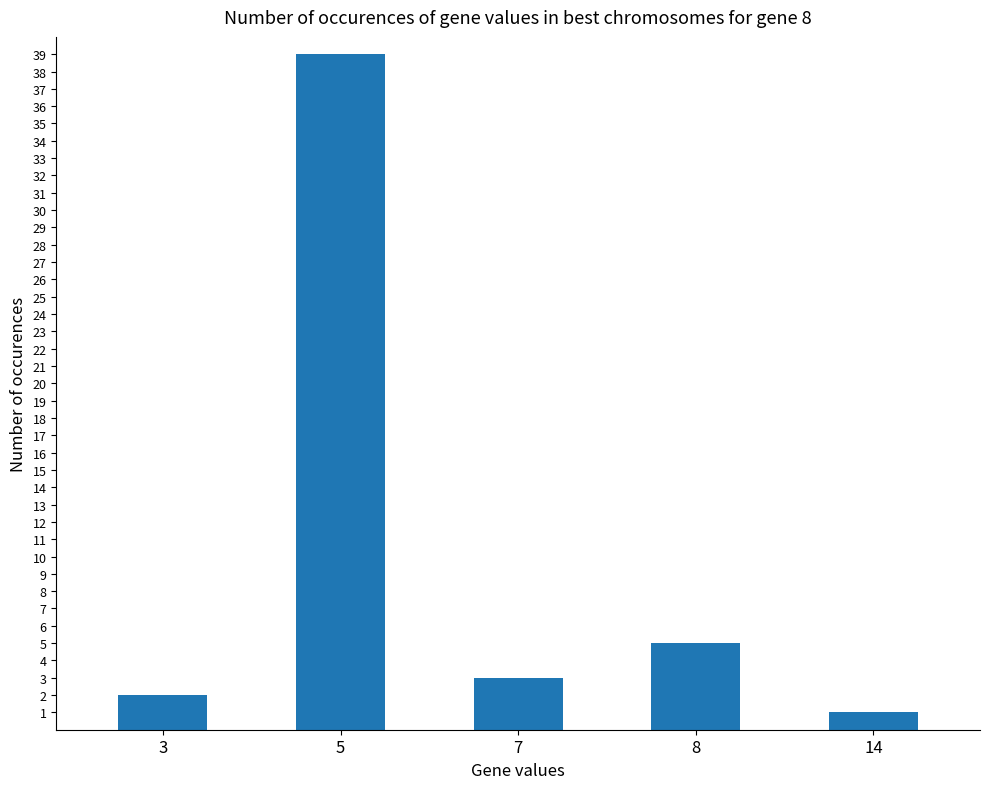

Reading left to right, what are all the values shown in this chart?

2	39	3	5	1